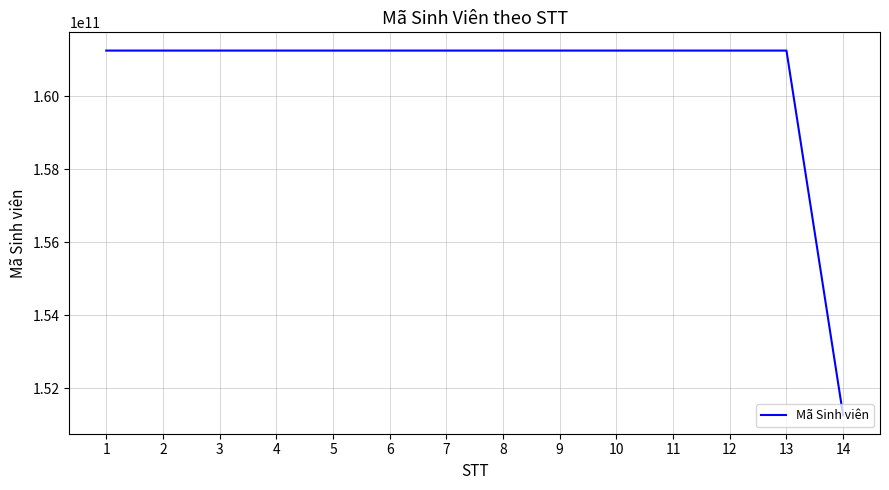

What is the ratio of the value at 5 to the value at 13?

1.0